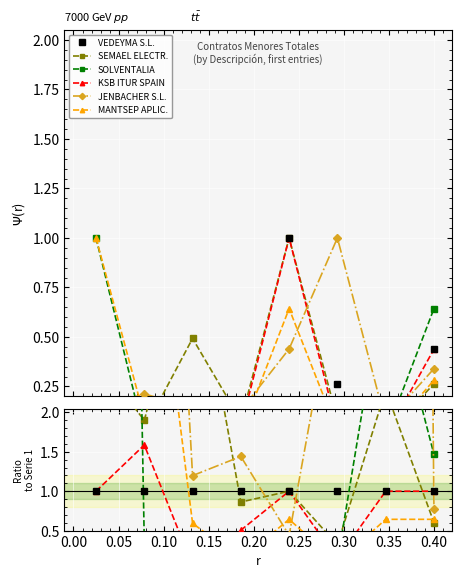

Count the number of data series in this chart.

6